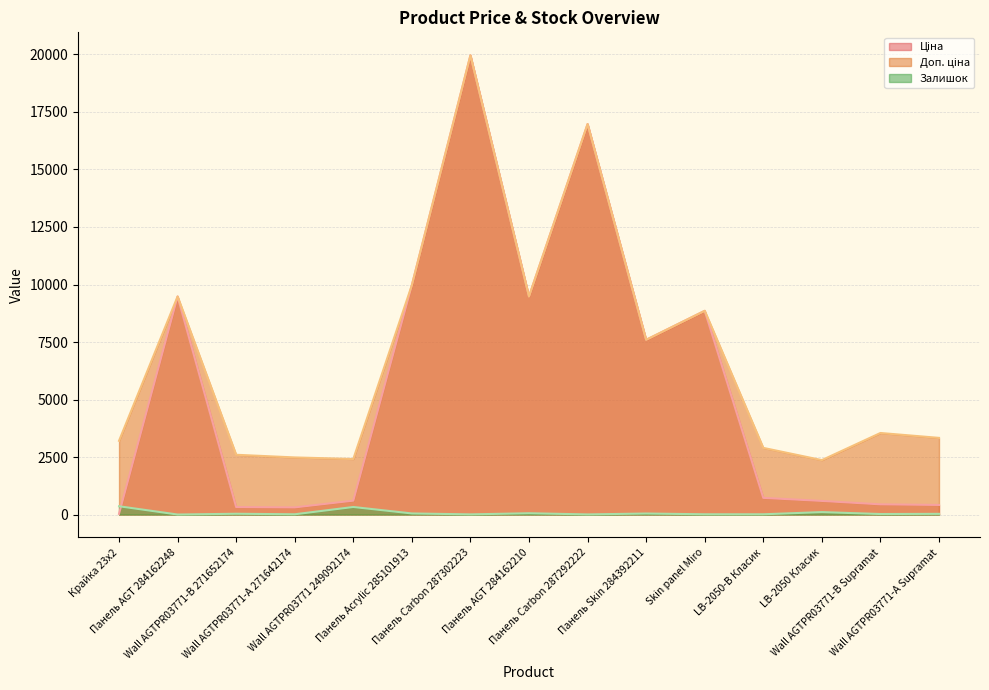

Reading left to right, extract all data points from this chart.

Ціна: Крайка 23x2=32.0	Панель AGT 284162248=9480.1	Wall AGTPR03771-B 271652174=324.8	Wall AGTPR03771-А 271642174=310.3	Wall AGTPR03771 249092174=603.7	Панель Acrylic 285101913=9975.0	Панель Carbon 287302223=19964.2	Панель AGT 284162210=9480.1	Панель Carbon 287292222=16976.3	Панель Skin 284392211=7596.5	Skin panel Miro=8856.7	LB-2050-В Класик=724.5	LB-2050 Класик=591.6	Wall AGTPR03771-B Supramat=443.1	Wall AGTPR03771-А Supramat=416.6
Доп. ціна: Крайка 23x2=3205.0	Панель AGT 284162248=9480.1	Wall AGTPR03771-B 271652174=2598.3	Wall AGTPR03771-А 271642174=2482.4	Wall AGTPR03771 249092174=2414.8	Панель Acrylic 285101913=9975.0	Панель Carbon 287302223=19964.2	Панель AGT 284162210=9480.1	Панель Carbon 287292222=16976.3	Панель Skin 284392211=7596.5	Skin panel Miro=8856.7	LB-2050-В Класик=2897.8	LB-2050 Класик=2366.5	Wall AGTPR03771-B Supramat=3545.0	Wall AGTPR03771-А Supramat=3332.5
Залишок: Крайка 23x2=360.0	Панель AGT 284162248=0.0	Wall AGTPR03771-B 271652174=34.0	Wall AGTPR03771-А 271642174=11.0	Wall AGTPR03771 249092174=328.0	Панель Acrylic 285101913=47.0	Панель Carbon 287302223=7.0	Панель AGT 284162210=56.0	Панель Carbon 287292222=5.0	Панель Skin 284392211=44.0	Skin panel Miro=11.0	LB-2050-В Класик=11.0	LB-2050 Класик=106.0	Wall AGTPR03771-B Supramat=22.0	Wall AGTPR03771-А Supramat=30.0